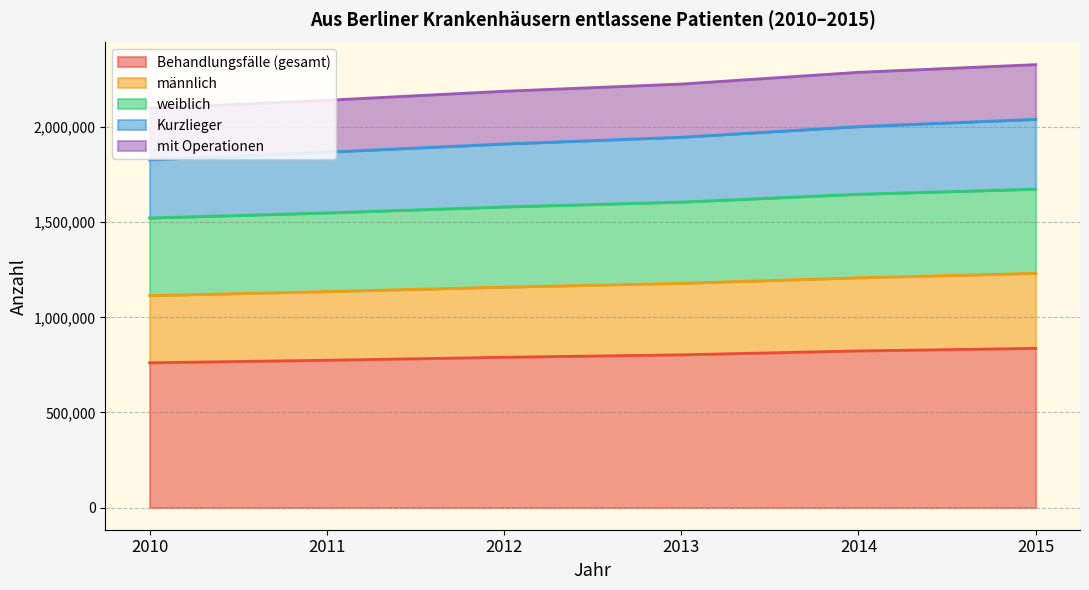

What is the total value across all series at 2015?

2328565